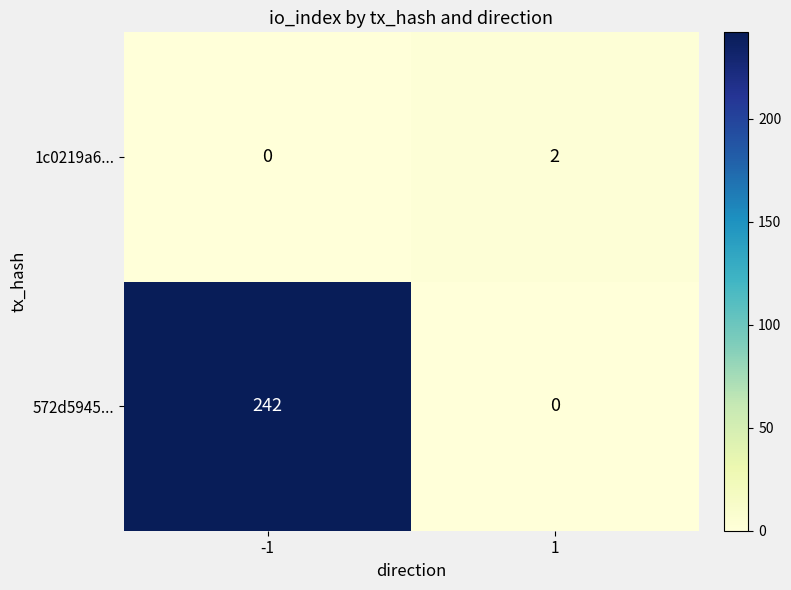

Which series has the widest spread of values?

572d5945...